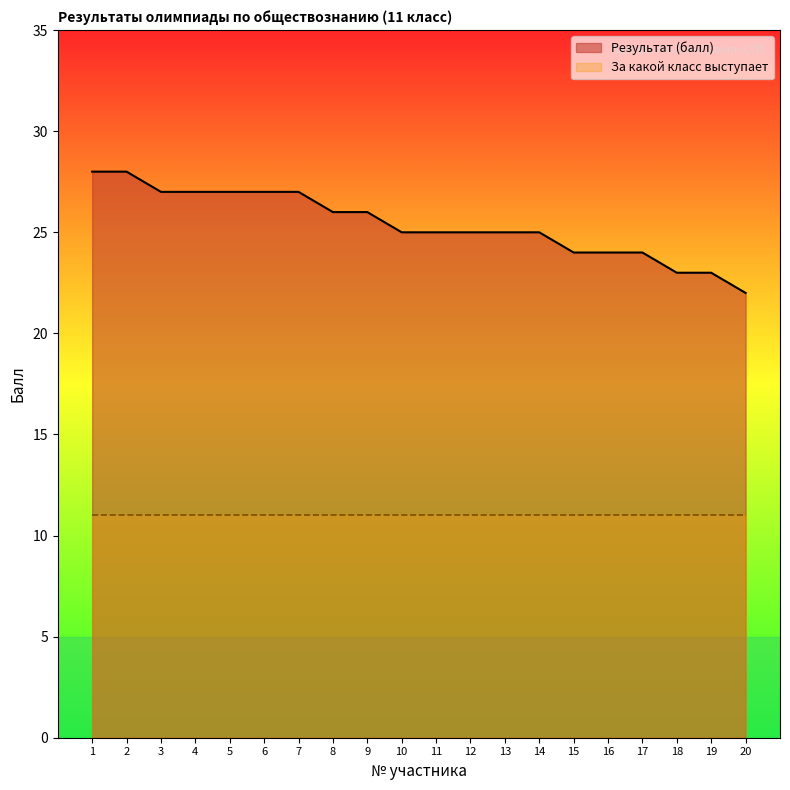

How many values are between 24 and 27?

15